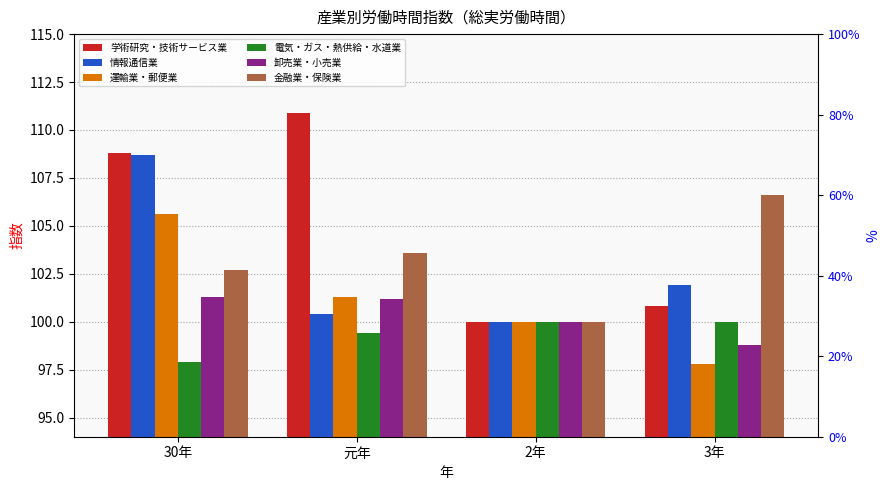

The 運輸業・郵便業 series shows 101.3 at 元年. True or false?

True